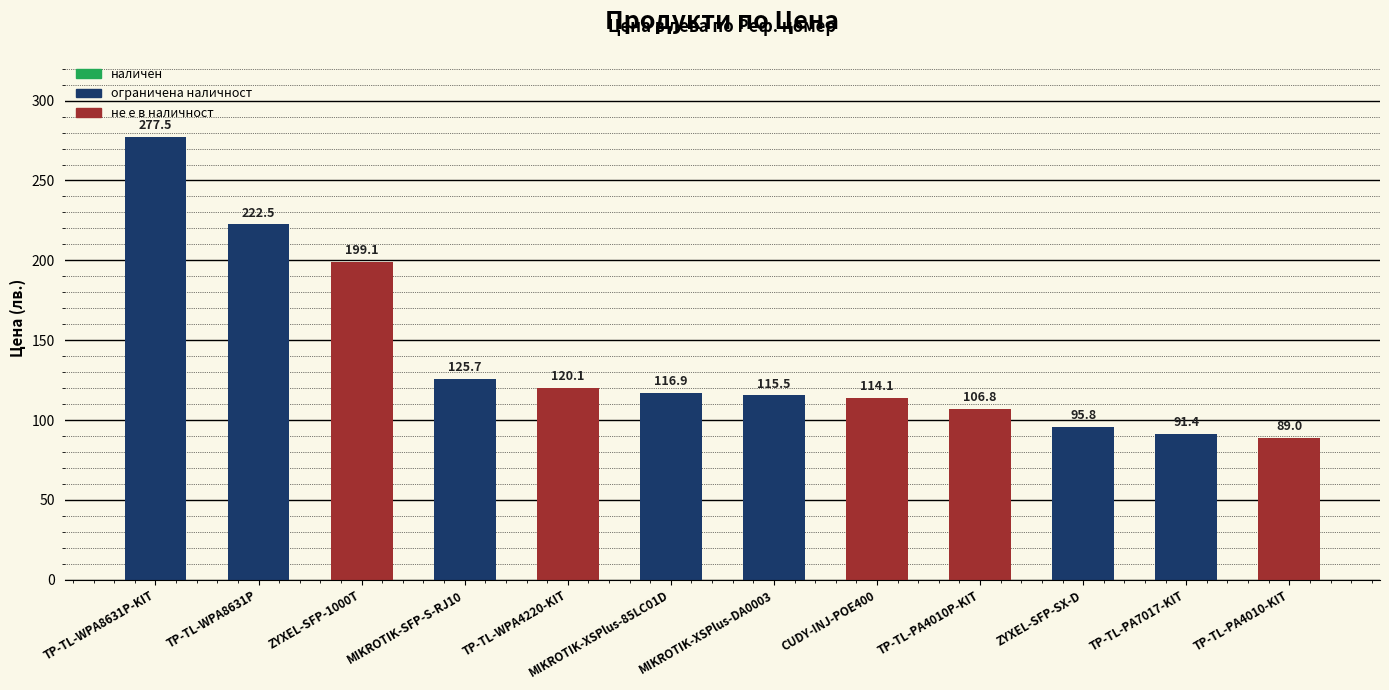

What is the label of the 2nd bar from the right?

TP-TL-PA7017-KIT